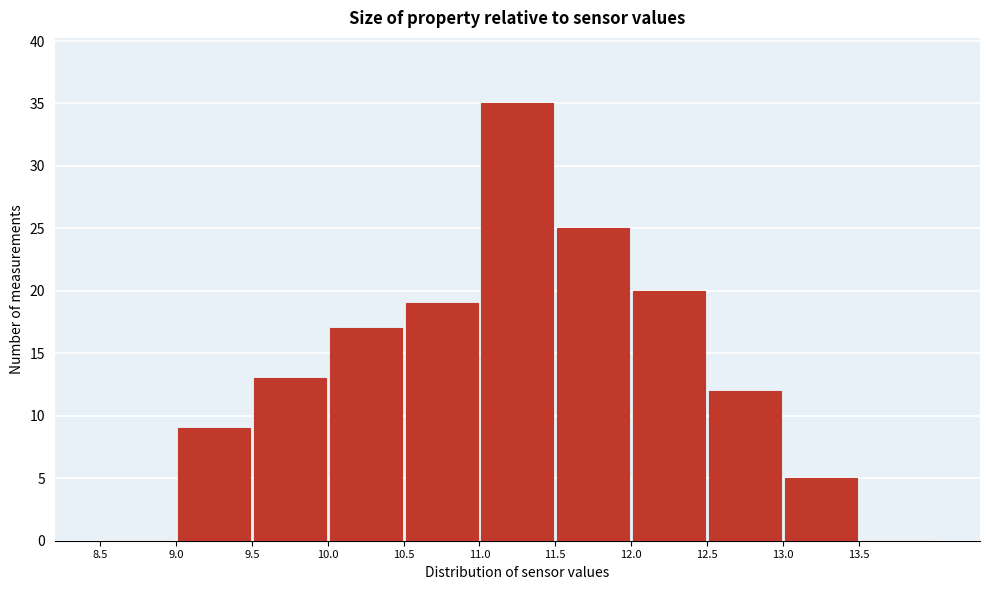

What is the height of the bar covering 10.0 to 10.5 on the x-axis? The values are not printed on the chart, so give them approximately, as read against the axis.

17